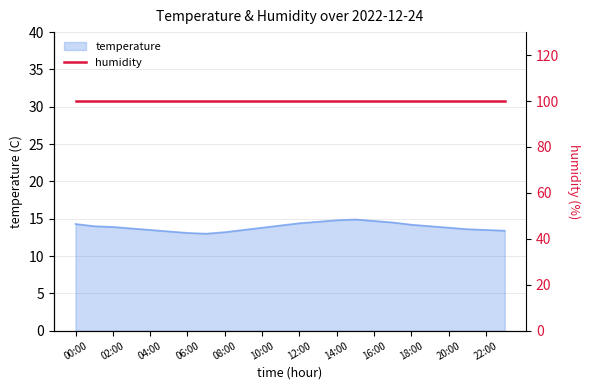

What is the difference between the maximum and minimum values?

1.9